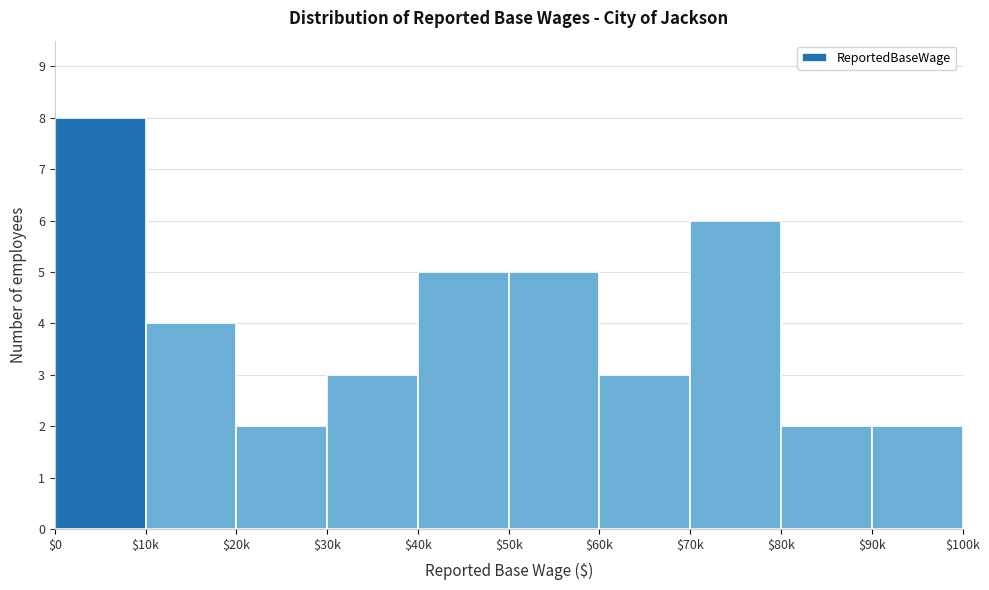

What is the approximate value at $60k?

3